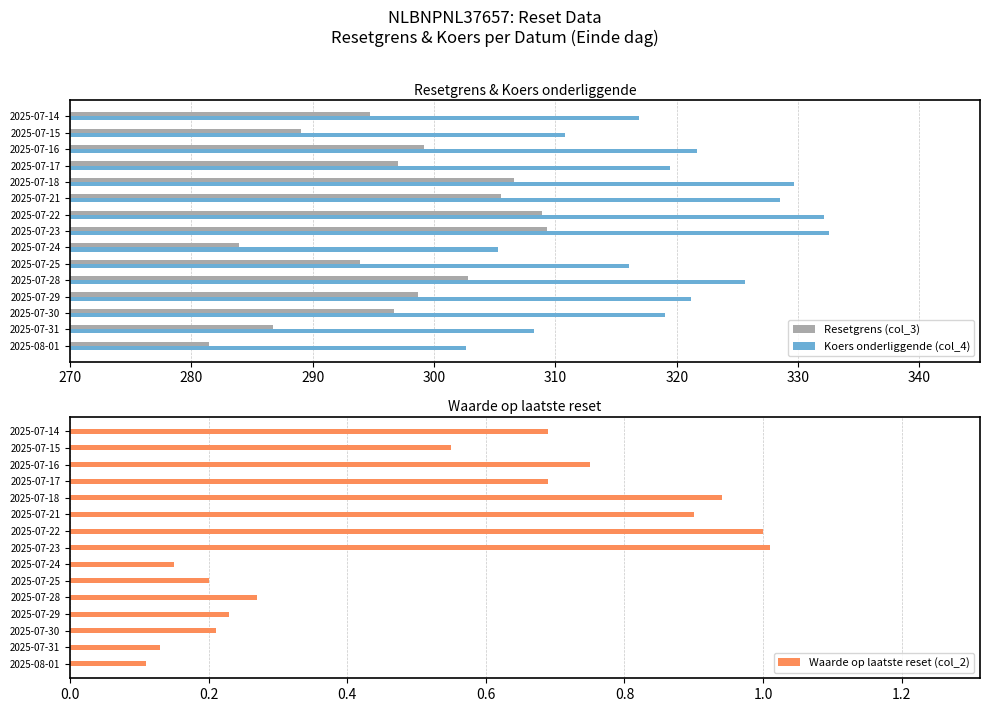

Count the number of data series in this chart.

3